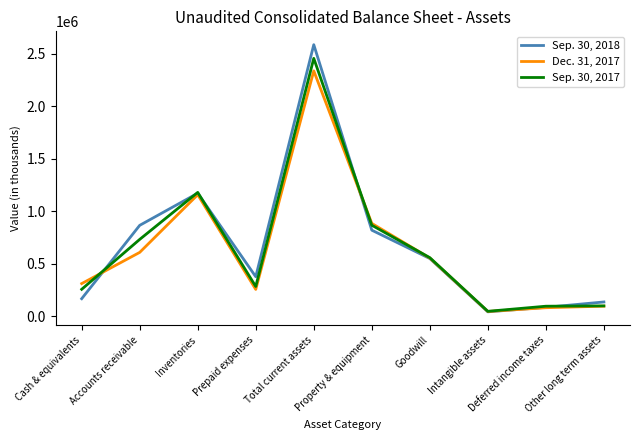

Where is Dec. 31, 2017 nearest to the value 1192337?

Inventories